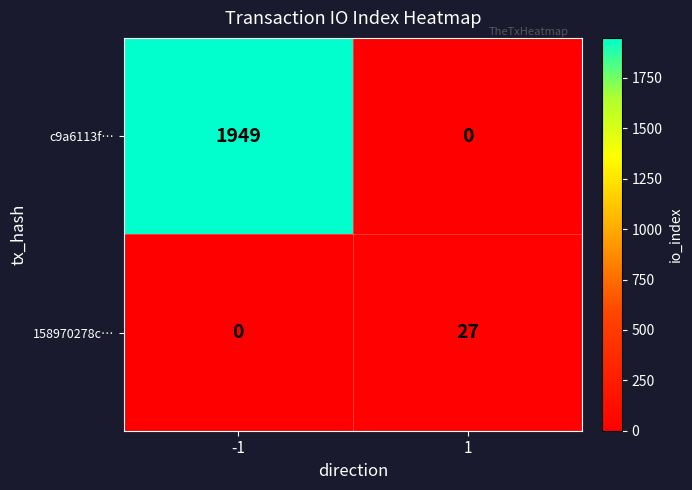

At which category is the sum across all series the highest?

-1